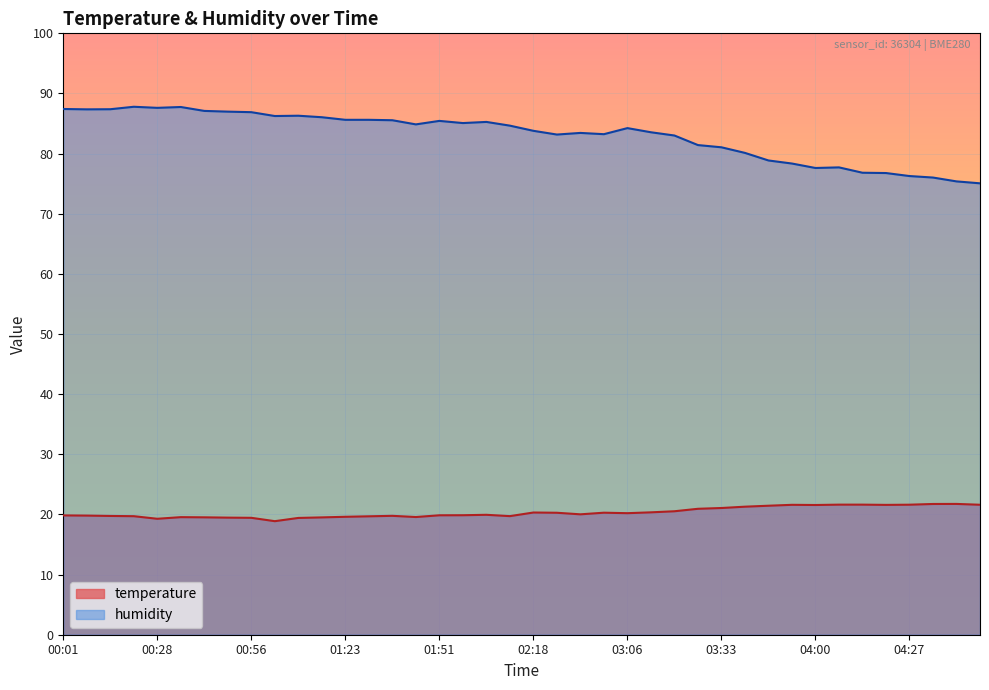

Where is the first local minimum for humidity?

00:08